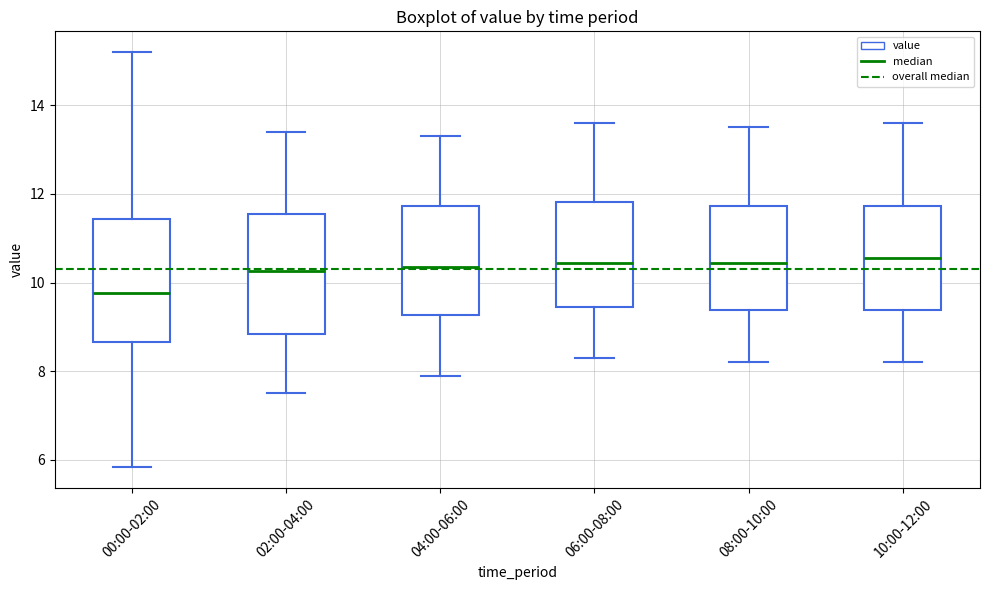

Where is the lower edge of the box for 10:00-12:00 on the y-axis? The values are not printed on the chart, so give them approximately, as read against the axis.

9.4